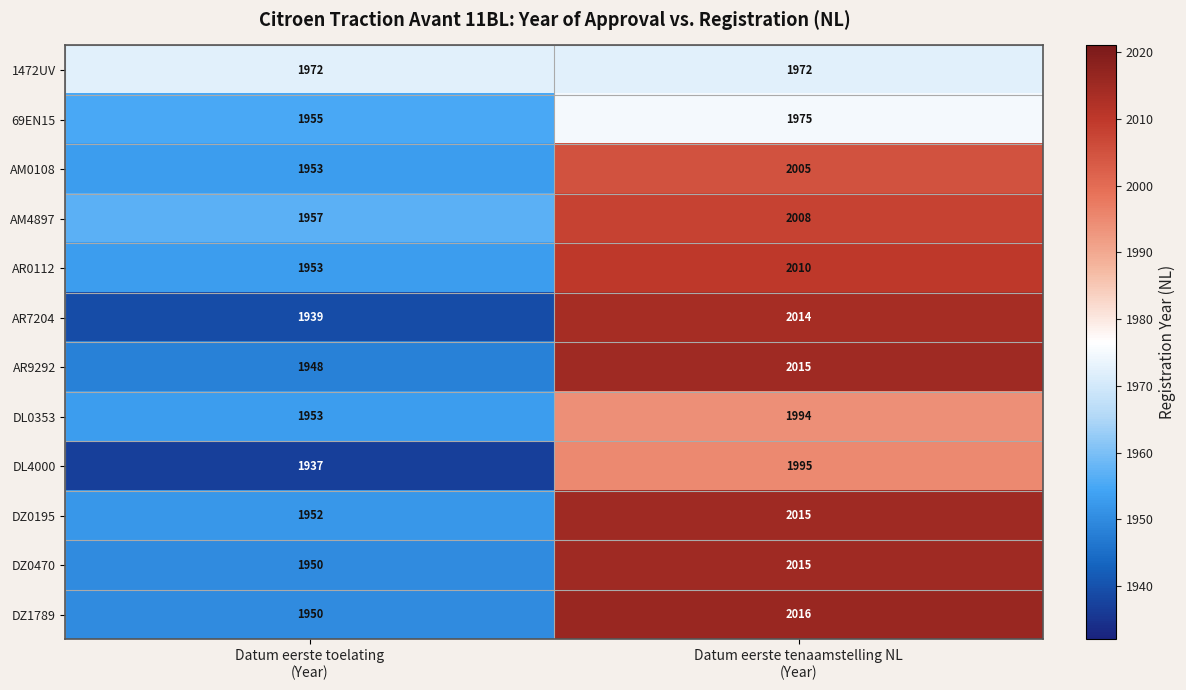

What is the sum of all AM4897 values?

3965